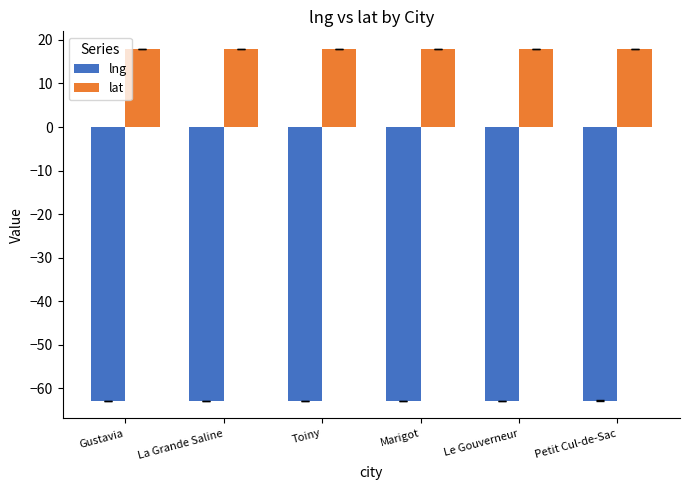

What is the difference between the highest and lowest values at La Grande Saline?

80.7